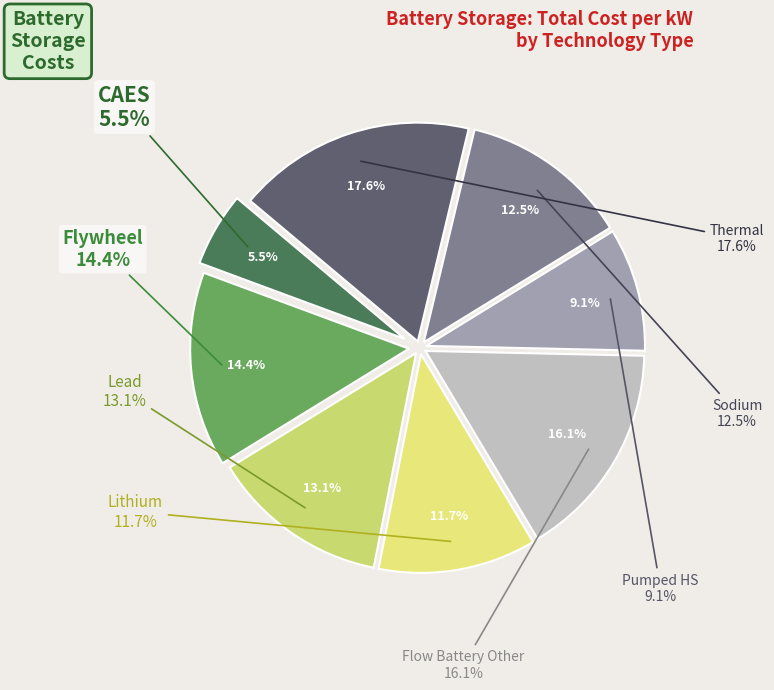

Rank the categories by value from lowest to highest.

CAES, Pumped HS, Lithium, Sodium, Lead, Flywheel, Flow Battery Other, Thermal